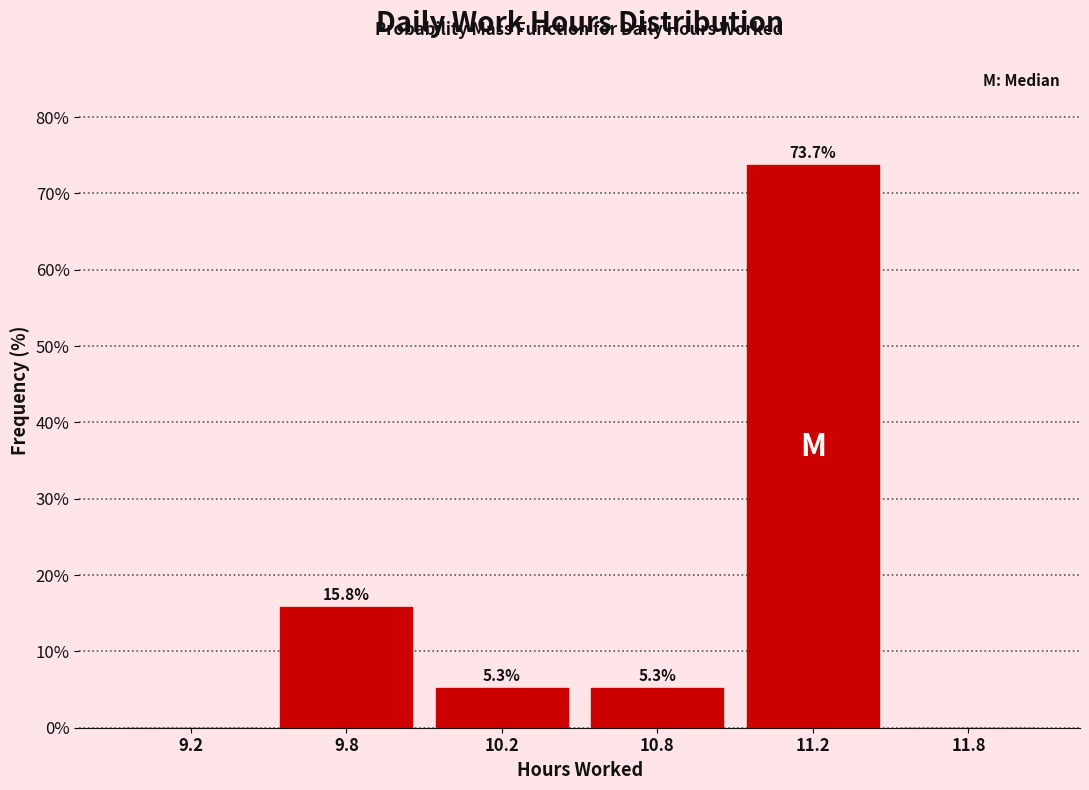

Reading left to right, transcribe all the data shown in this chart.

9.2=0.0	9.8=15.8	10.2=5.3	10.8=5.3	11.2=73.7	11.8=0.0